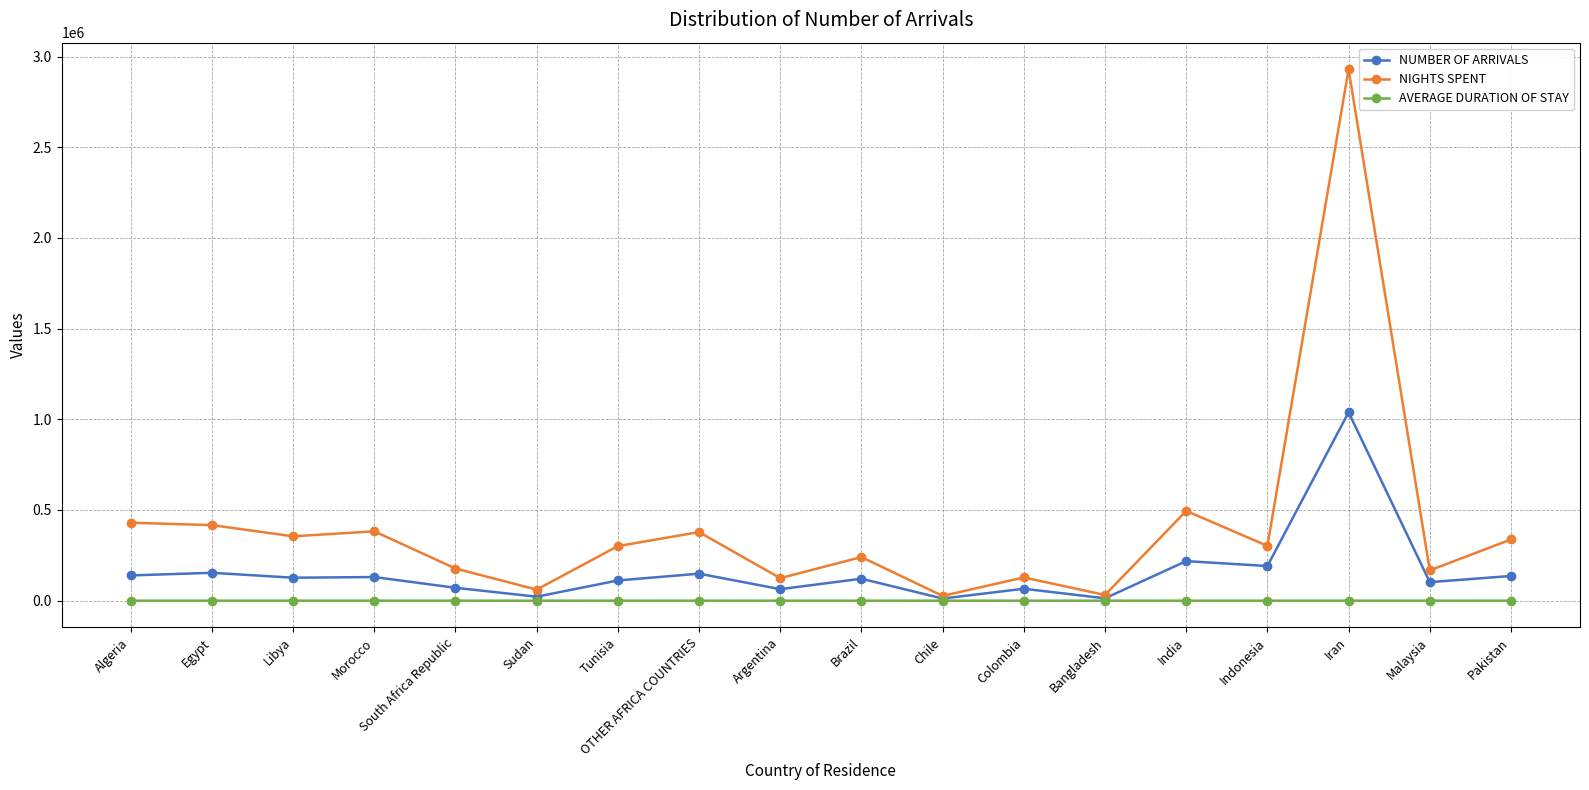

Which category has the highest value across all series?

Iran